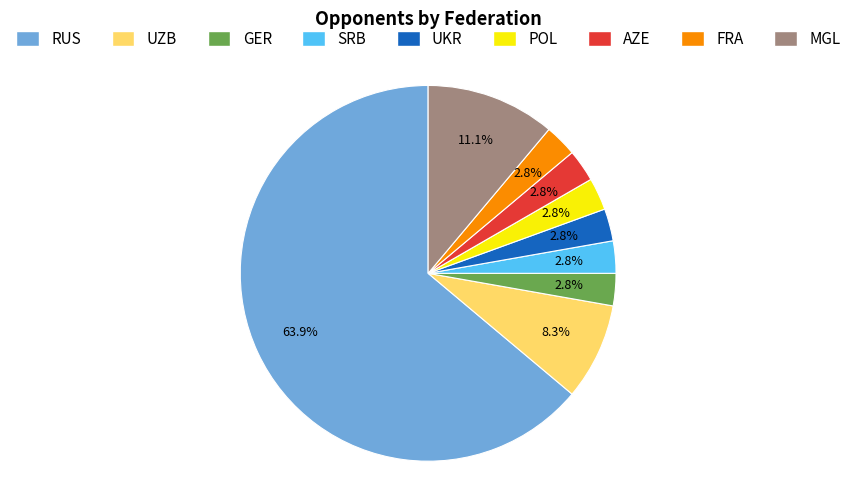

How many segments does this pie chart have?

9